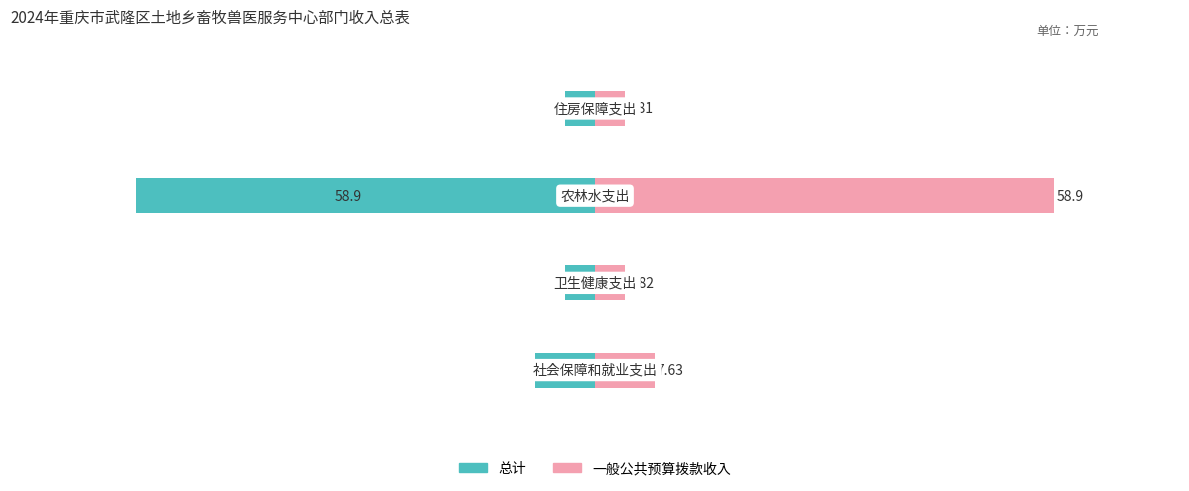

Reading left to right, extract all data points from this chart.

总计（一般公共预算拨款收入）: -7.6	-3.8	-58.9	-3.8
一般公共预算拨款收入: 7.6	3.8	58.9	3.8